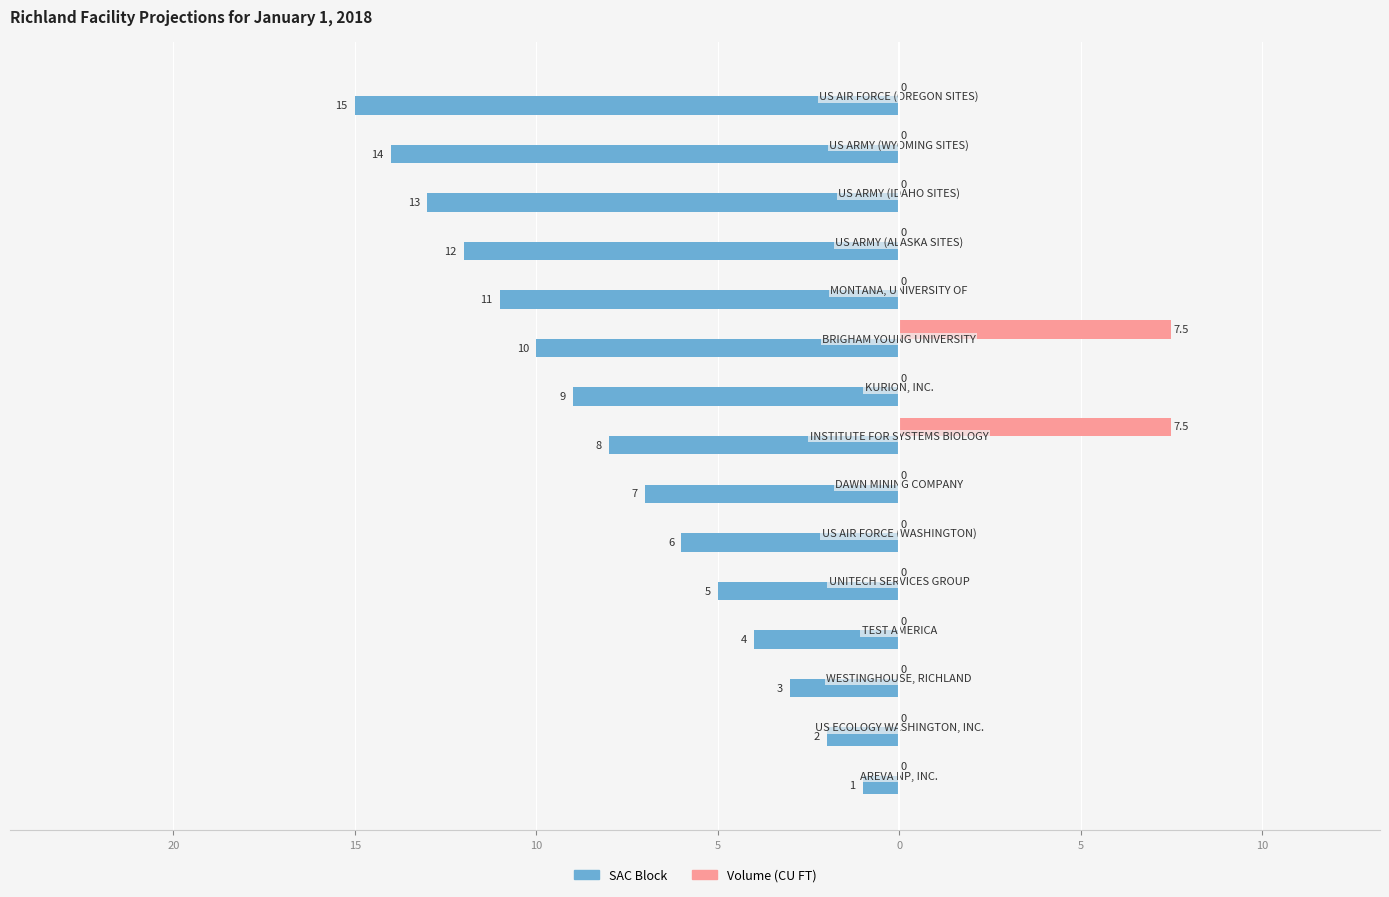

What are all the series names shown in the legend?

SAC Block, Volume (CU FT)